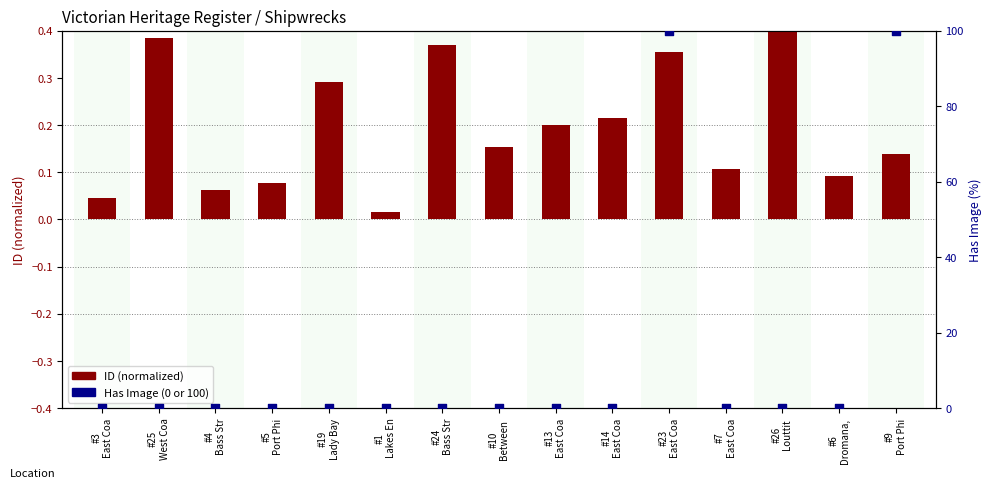

At how many categories does at least one series exceed 30?

2